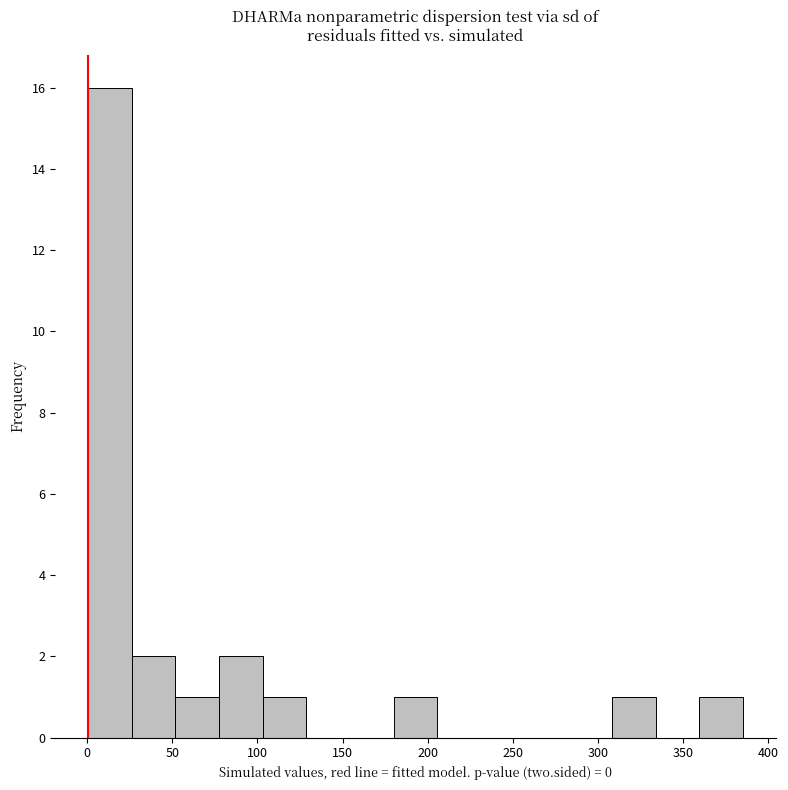

Reading left to right, transcribe this chart: for each bar, give the range it covers on the x-axis and its height. Neither the bar edges nor the heights are printed on the chart, so give them approximately, as read against the axes.

0 to 25: 16
25 to 50: 2
50 to 75: 1
75 to 105: 2
105 to 130: 1
130 to 155: 0
155 to 180: 0
180 to 205: 1
205 to 230: 0
230 to 255: 0
255 to 280: 0
280 to 310: 0
310 to 335: 1
335 to 360: 0
360 to 385: 1